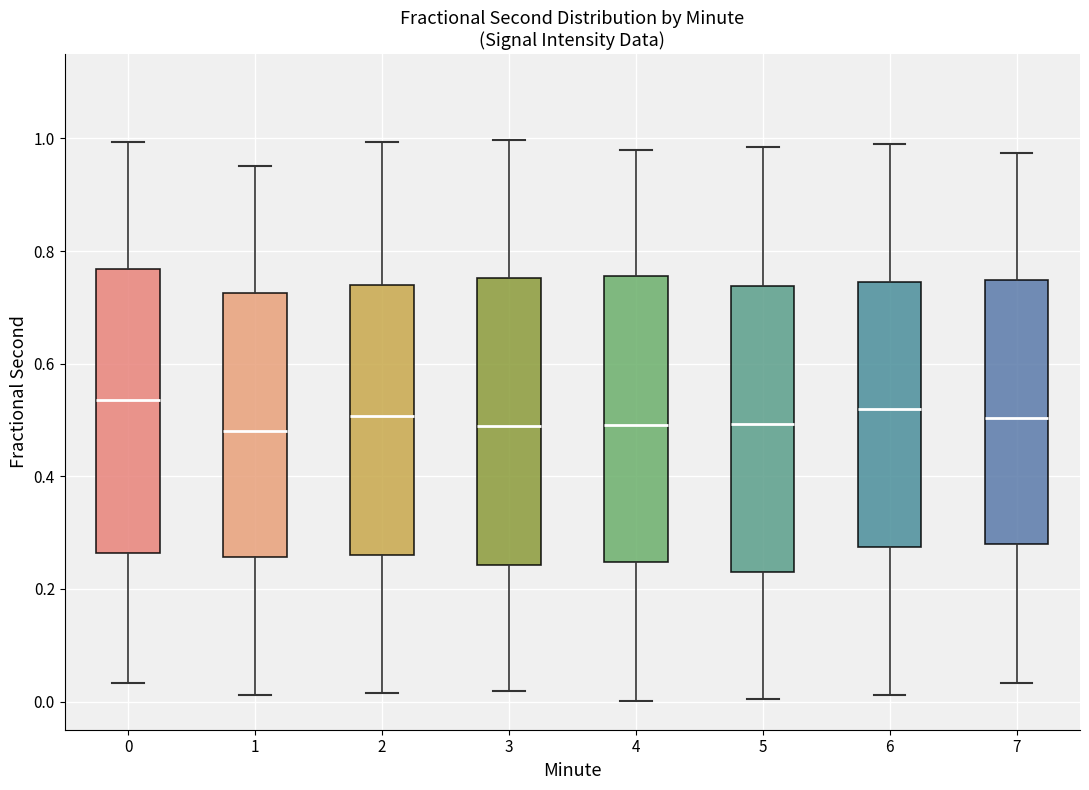

Where does the lower whisker of the box at x = 4 end on the y-axis? The values are not printed on the chart, so give them approximately, as read against the axis.

0.00